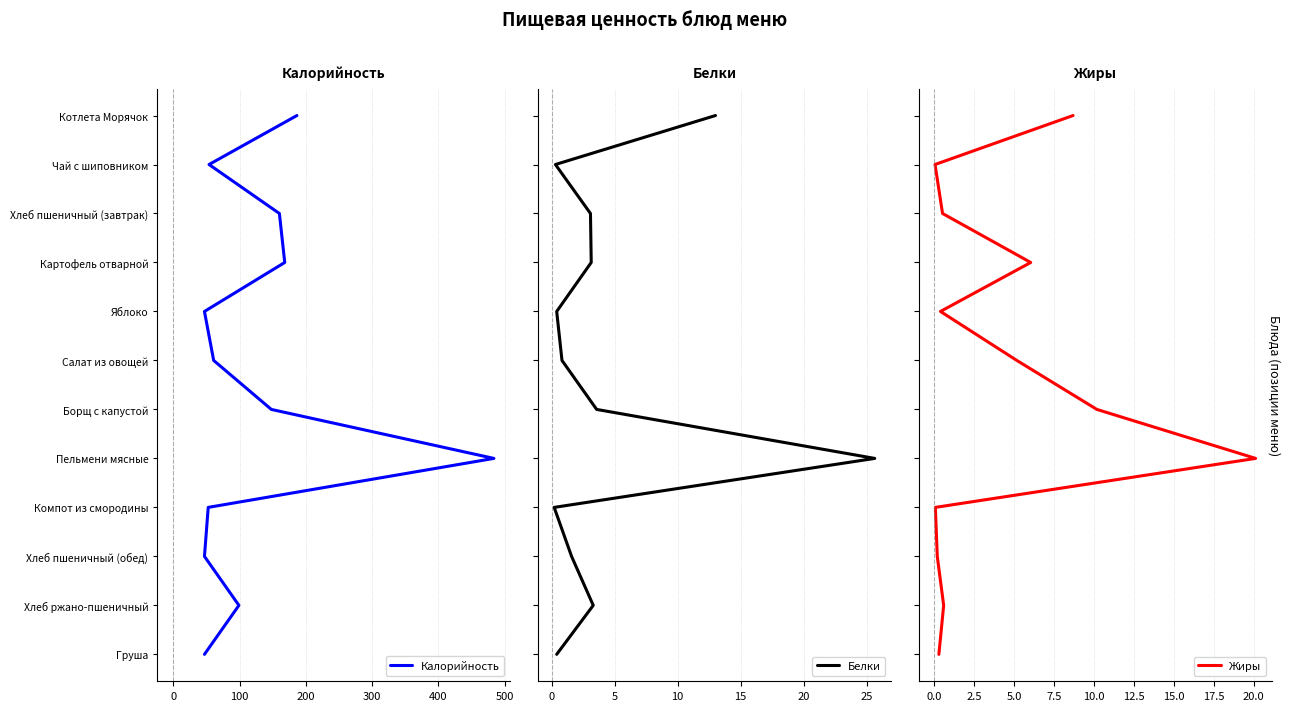

Rank the series by their maximum value, from highest to lowest.

Калорийность, Белки, Жиры